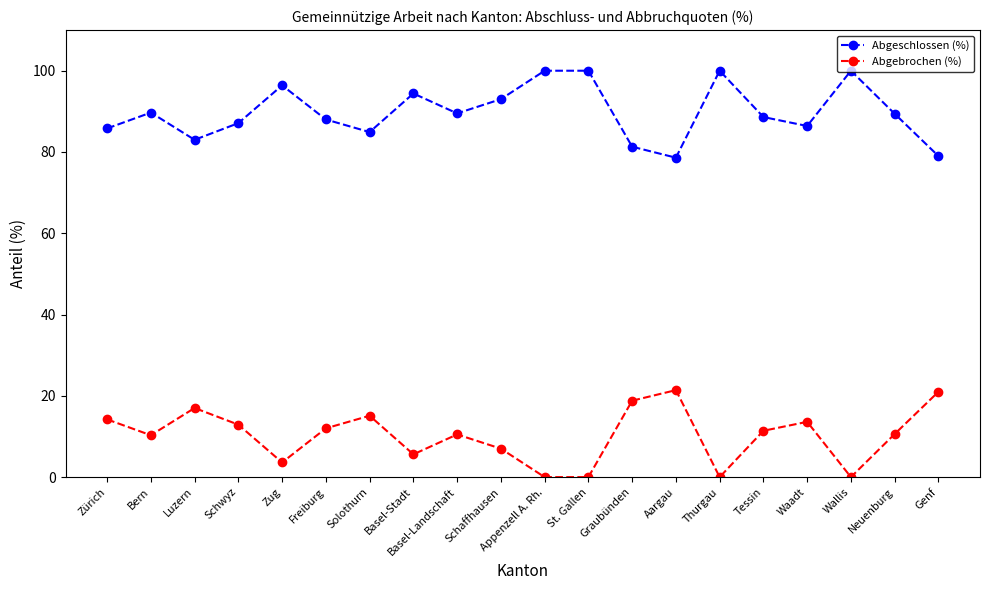

What position from the left is Zürich?

1